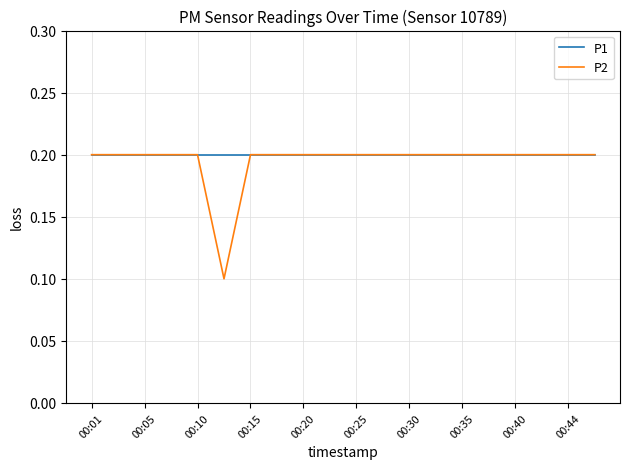

Which series has the largest range (max minus min)?

P2